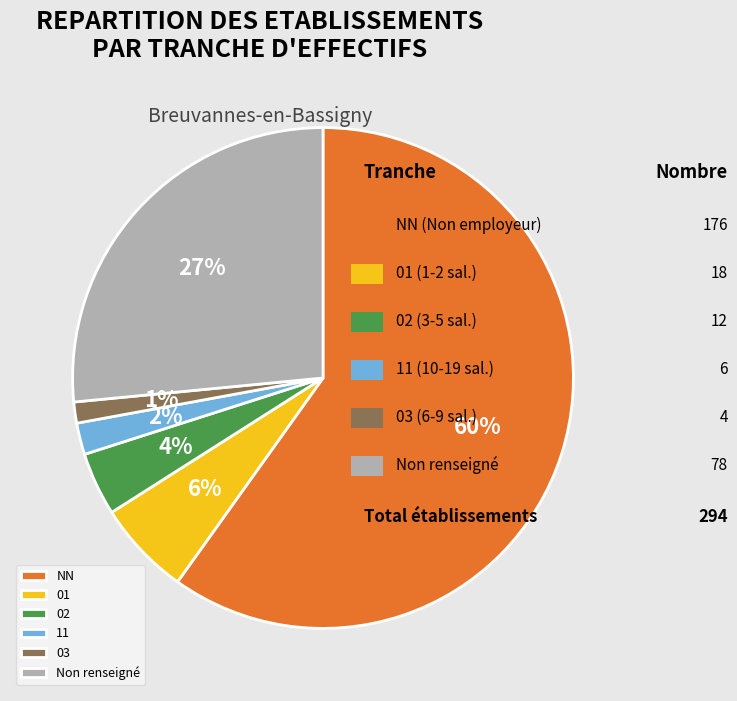

To the nearest percent, what is the average slice percentage?

17%